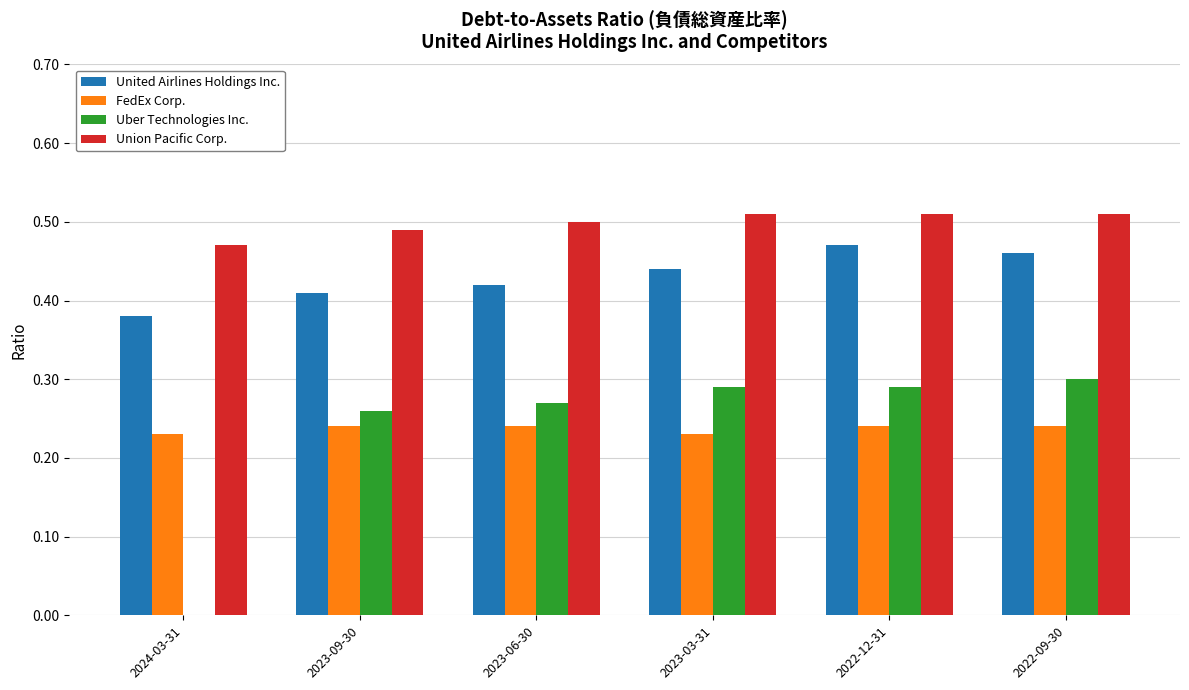

True or false: FedEx Corp. has a value of 0.3 at 2024-03-31.

False